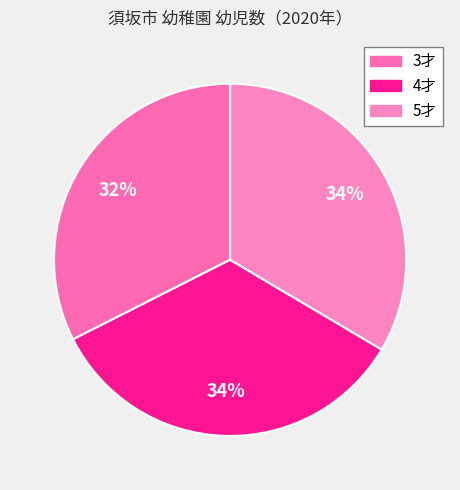

How many segments does this pie chart have?

3